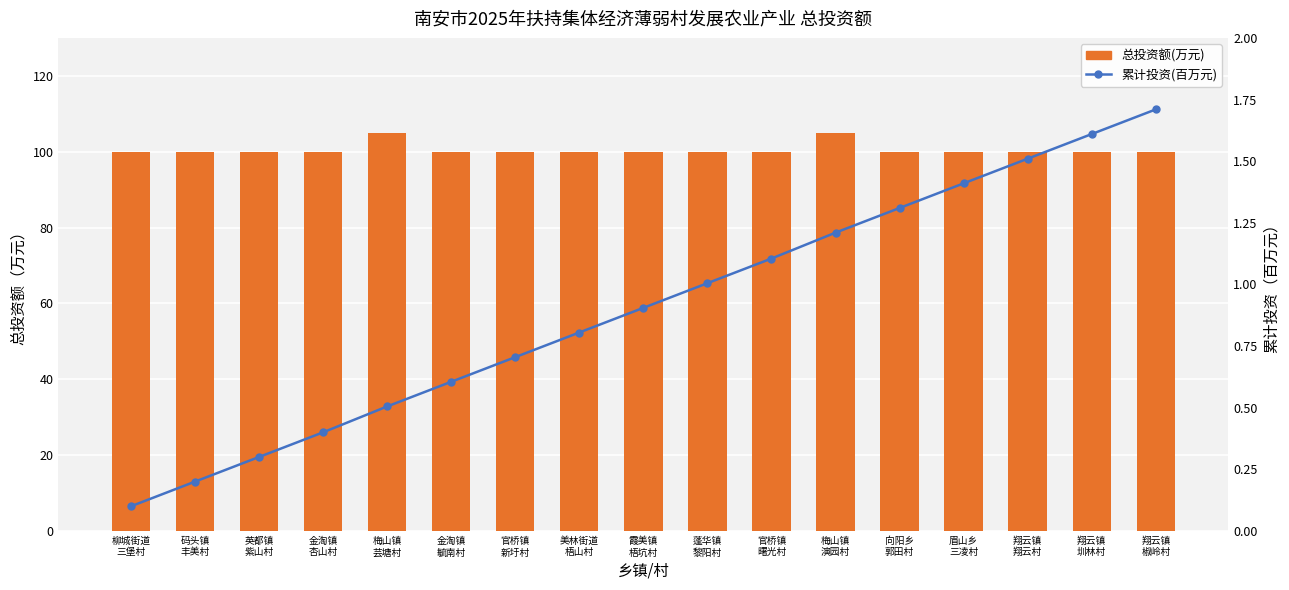

At which category is the sum across all series the highest?

梅山镇
演园村